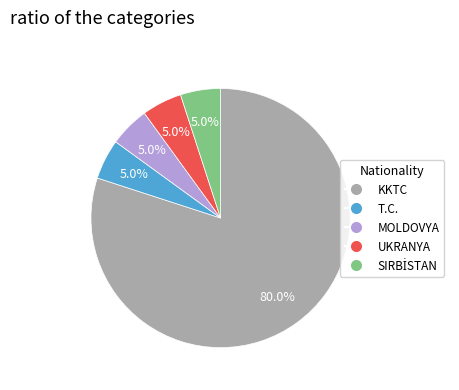

How many segments does this pie chart have?

5